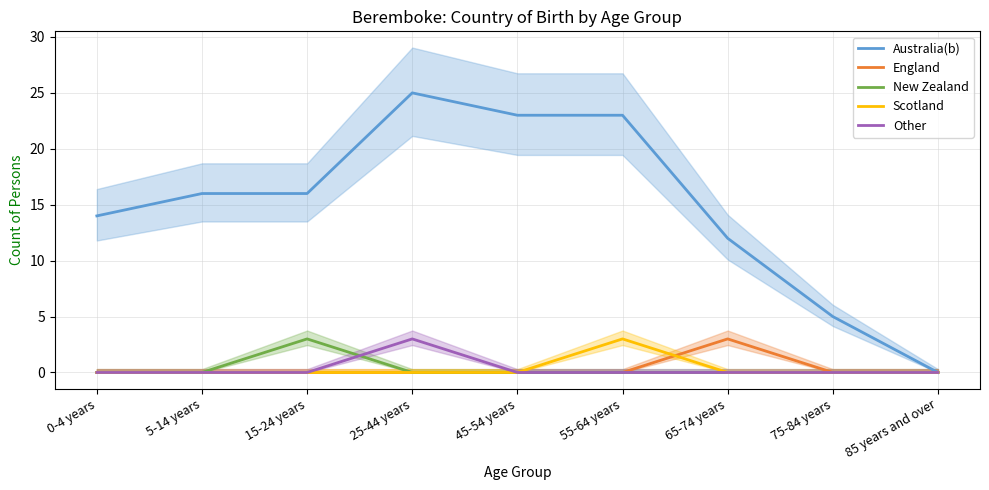

List the series in order of their peak value, lowest first.

England, New Zealand, Scotland, Other, Australia(b)